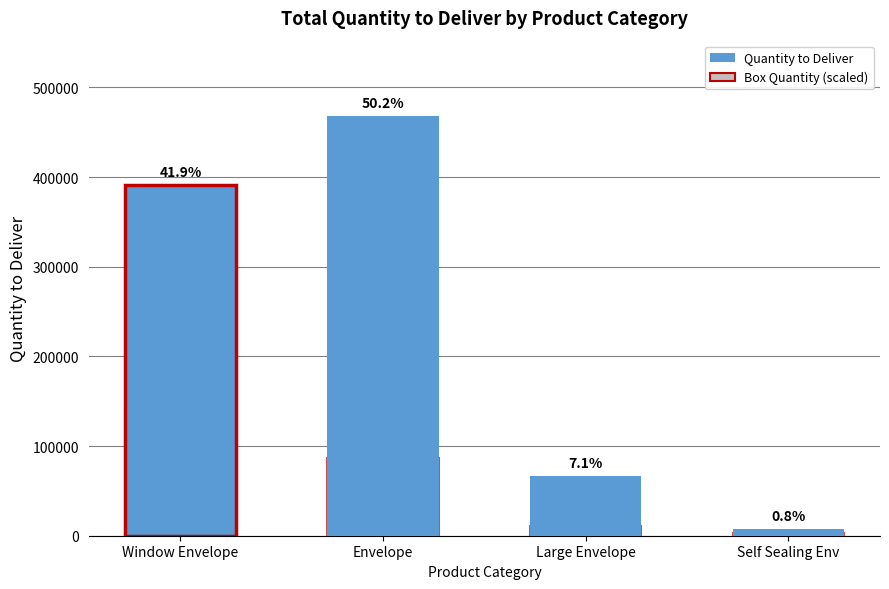

Is it true that Quantity to Deliver equals 609669.1 at Envelope?

False